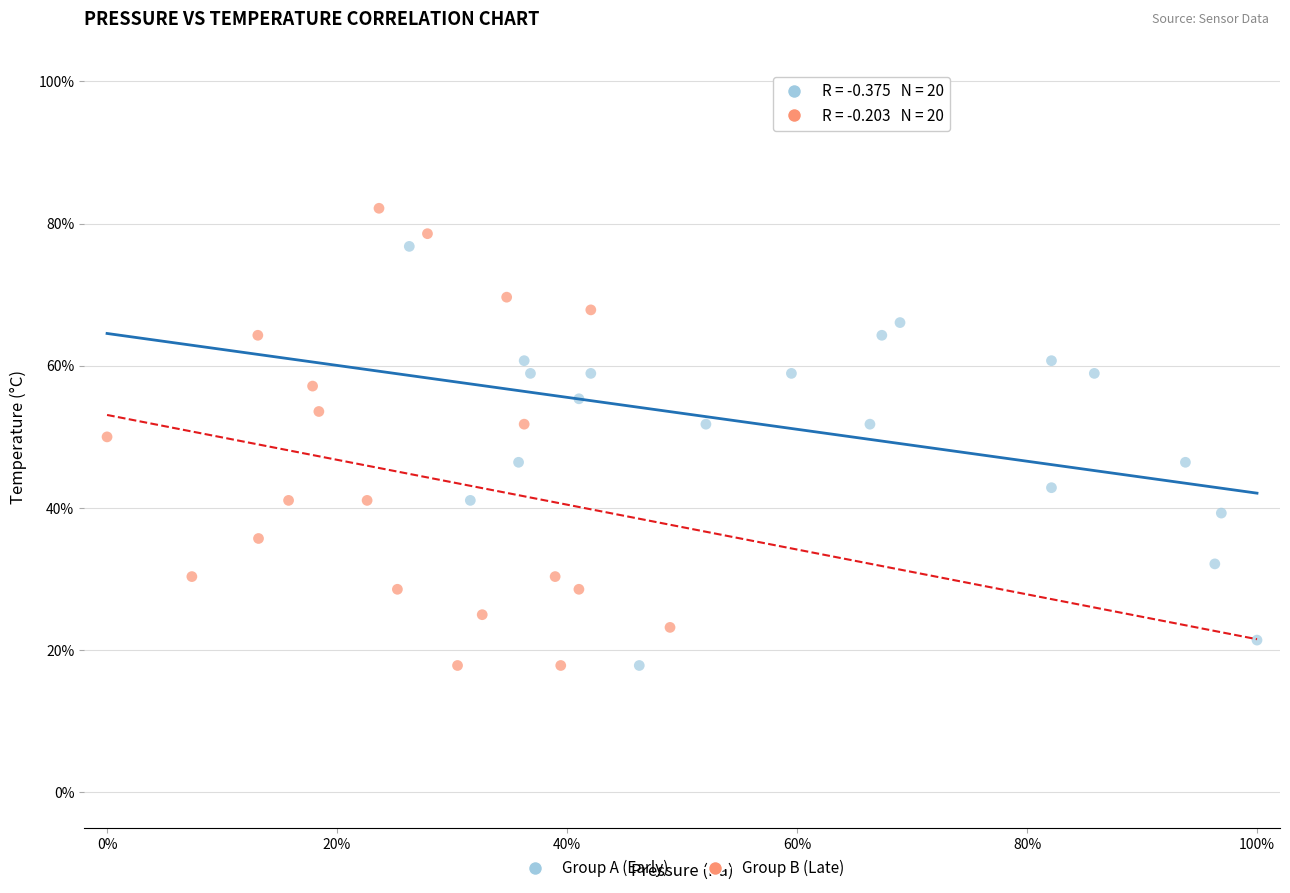

Which series contains the highest Y value?

Group B (Late)